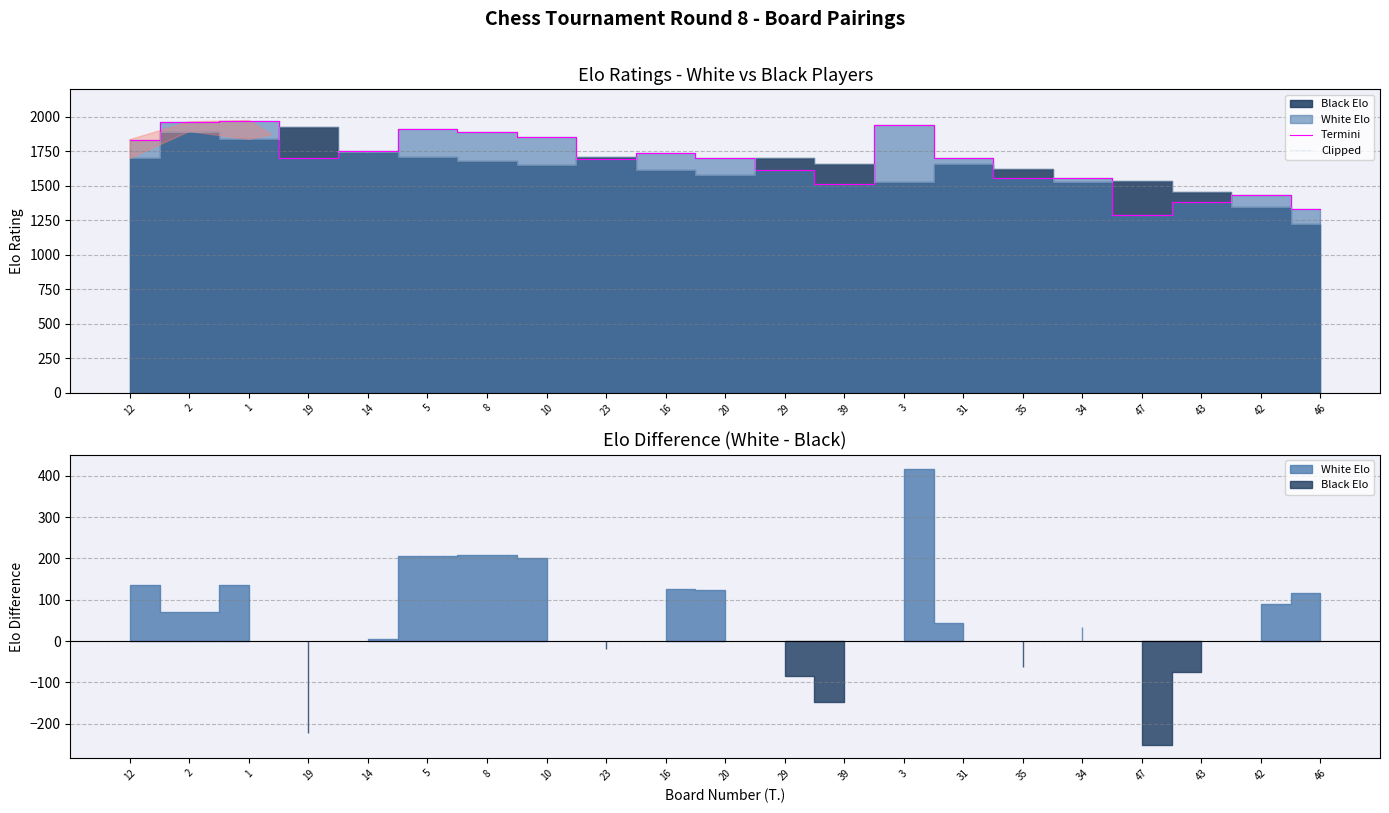

Reading right to left, list all the values displayed in this chart.

Termini: 46=1336	42=1434	43=1384	47=1289	34=1560	35=1558	31=1702	3=1942	39=1513	29=1616	20=1701	16=1740	23=1693	10=1851	8=1891	5=1916	14=1750	19=1704	1=1974	2=1964	12=1835
Clipped: 46=1220	42=1344	43=1459	47=1539	34=1527	35=1621	31=1657	3=1525	39=1659	29=1700	20=1577	16=1613	23=1711	10=1651	8=1683	5=1710	14=1745	19=1926	1=1838	2=1894	12=1699